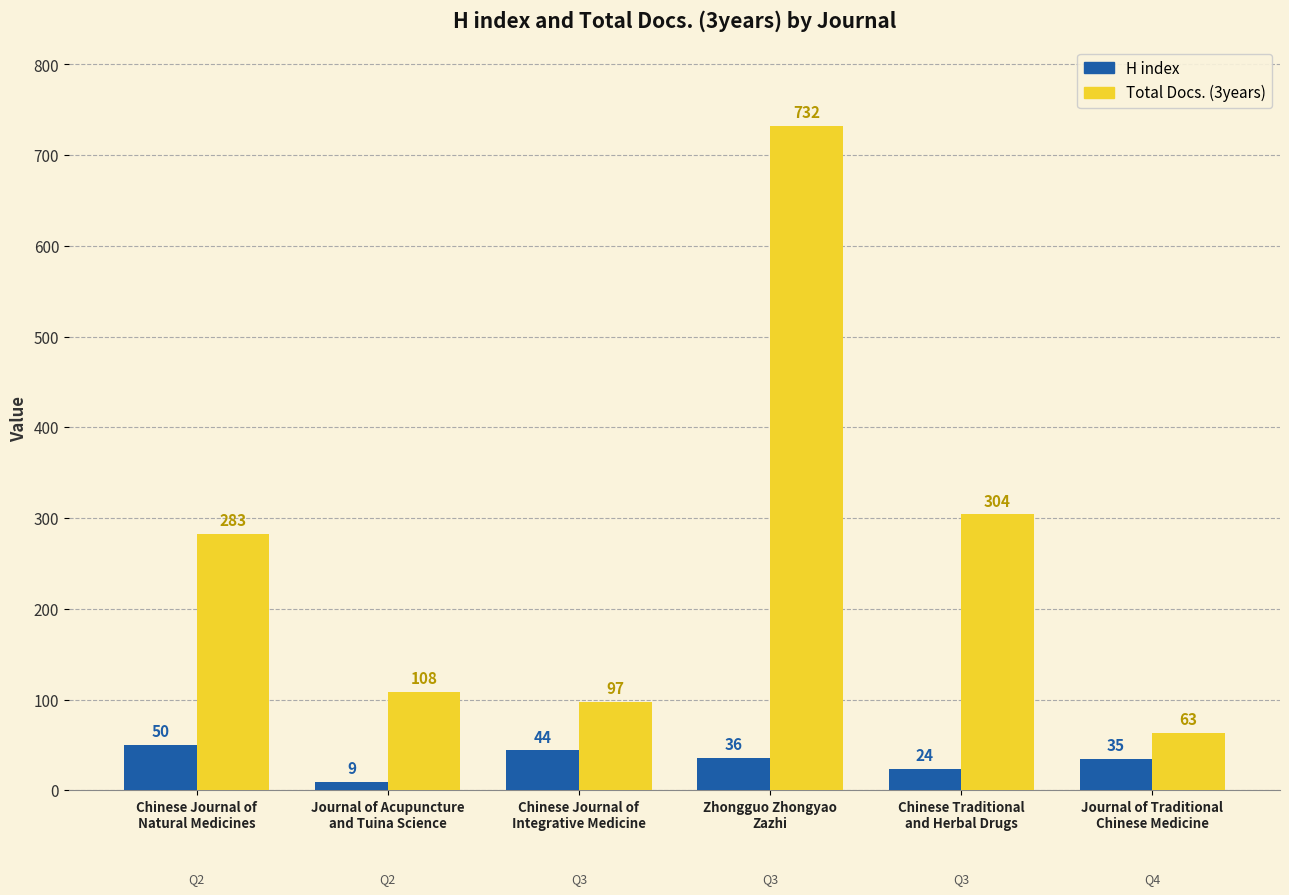

What is the approximate value of Total Docs. (3years) at Chinese Traditional
and Herbal Drugs, to the nearest 50?

300